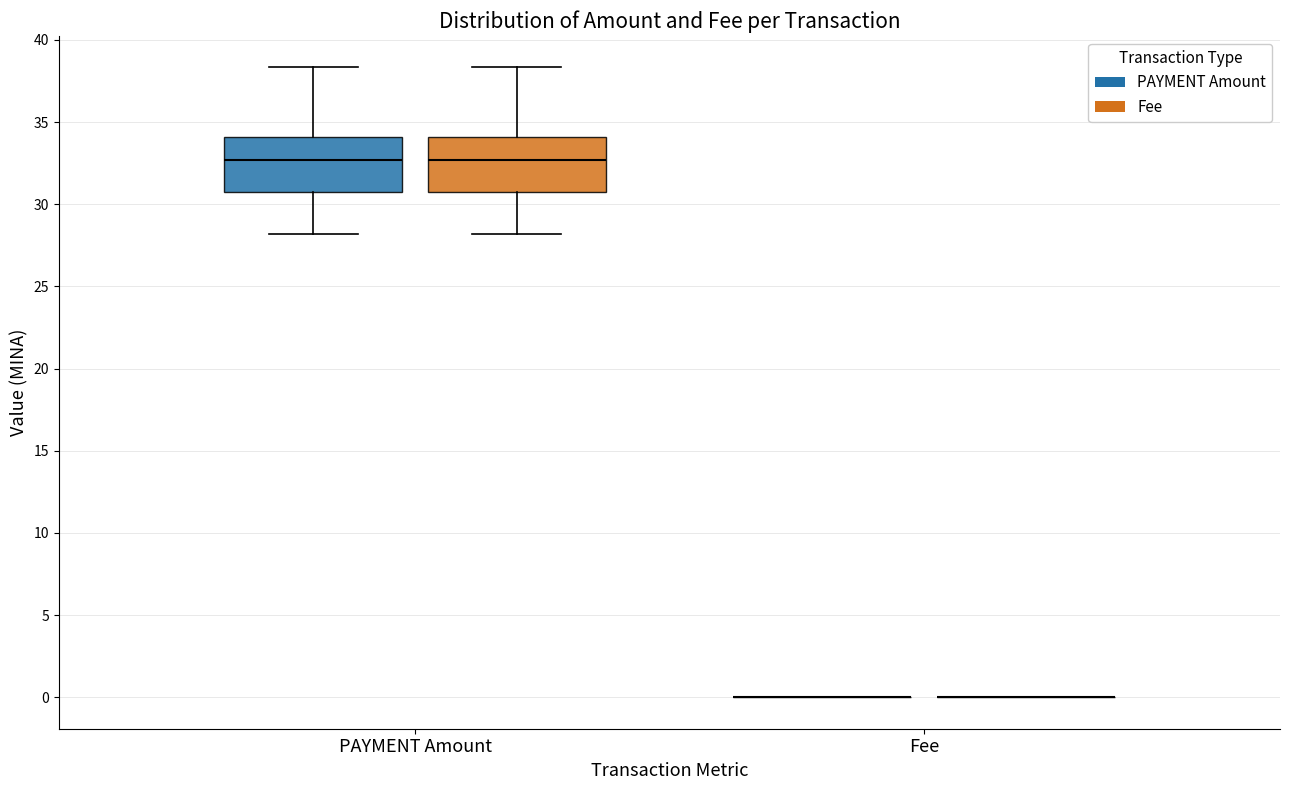

Reading left to right, transcribe this box plot: for each box, give where its median line is, the range the box spans, and where its two whiskers end, as read against the y-axis. The values are not printed on the chart, so give them approximately, as read against the axis.

PAYMENT Amount (PAYMENT Amount): median 32.5, box 30.5 to 34.0, whiskers 28.0 to 38.5
PAYMENT Amount (Fee): median 32.5, box 30.5 to 34.0, whiskers 28.0 to 38.5
Fee (PAYMENT Amount): box collapsed to a line at 0.0, whiskers 0.0 to 0.0
Fee (Fee): box collapsed to a line at 0.0, whiskers 0.0 to 0.0